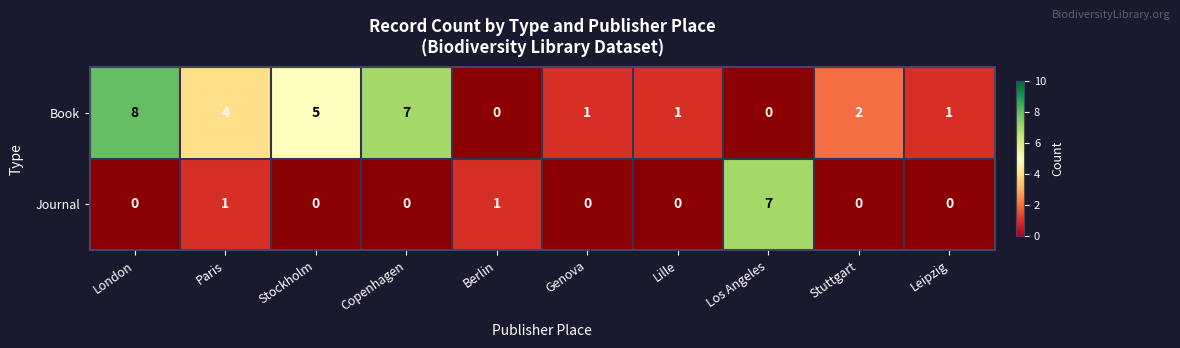

At which category does the chart reach its minimum across all series?

Genova